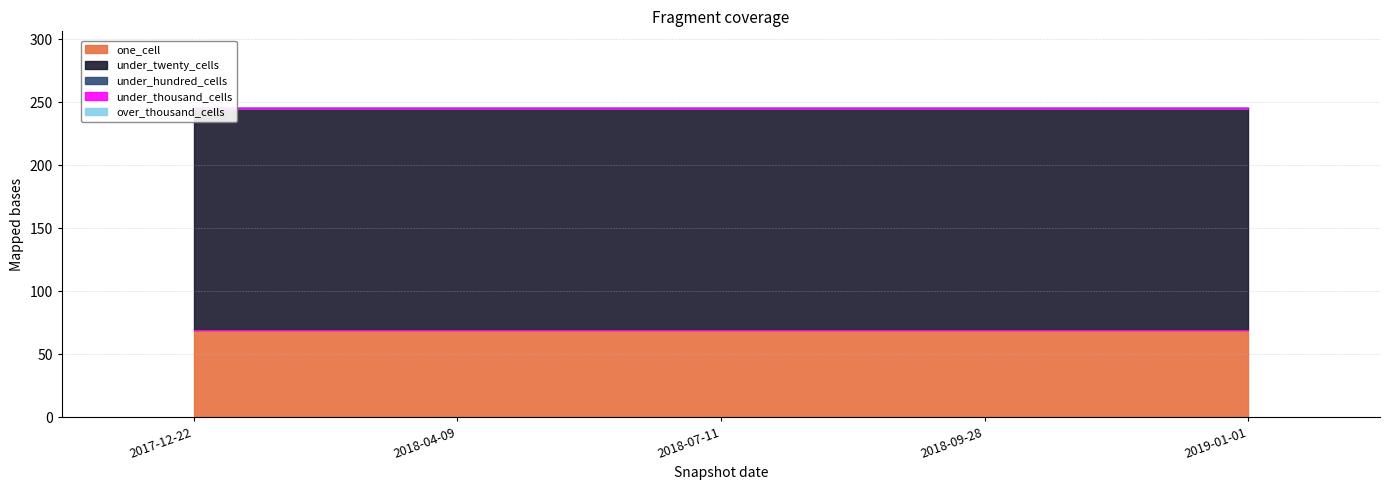

Reading left to right, what are all the values shown in this chart?

one_cell: 2017-12-22=69	2018-04-09=69	2018-07-11=69	2018-09-28=69	2019-01-01=69
under_twenty_cells: 2017-12-22=176	2018-04-09=176	2018-07-11=176	2018-09-28=176	2019-01-01=176
under_hundred_cells: 2017-12-22=0	2018-04-09=0	2018-07-11=0	2018-09-28=0	2019-01-01=0
under_thousand_cells: 2017-12-22=0	2018-04-09=0	2018-07-11=0	2018-09-28=0	2019-01-01=0
over_thousand_cells: 2017-12-22=0	2018-04-09=0	2018-07-11=0	2018-09-28=0	2019-01-01=0